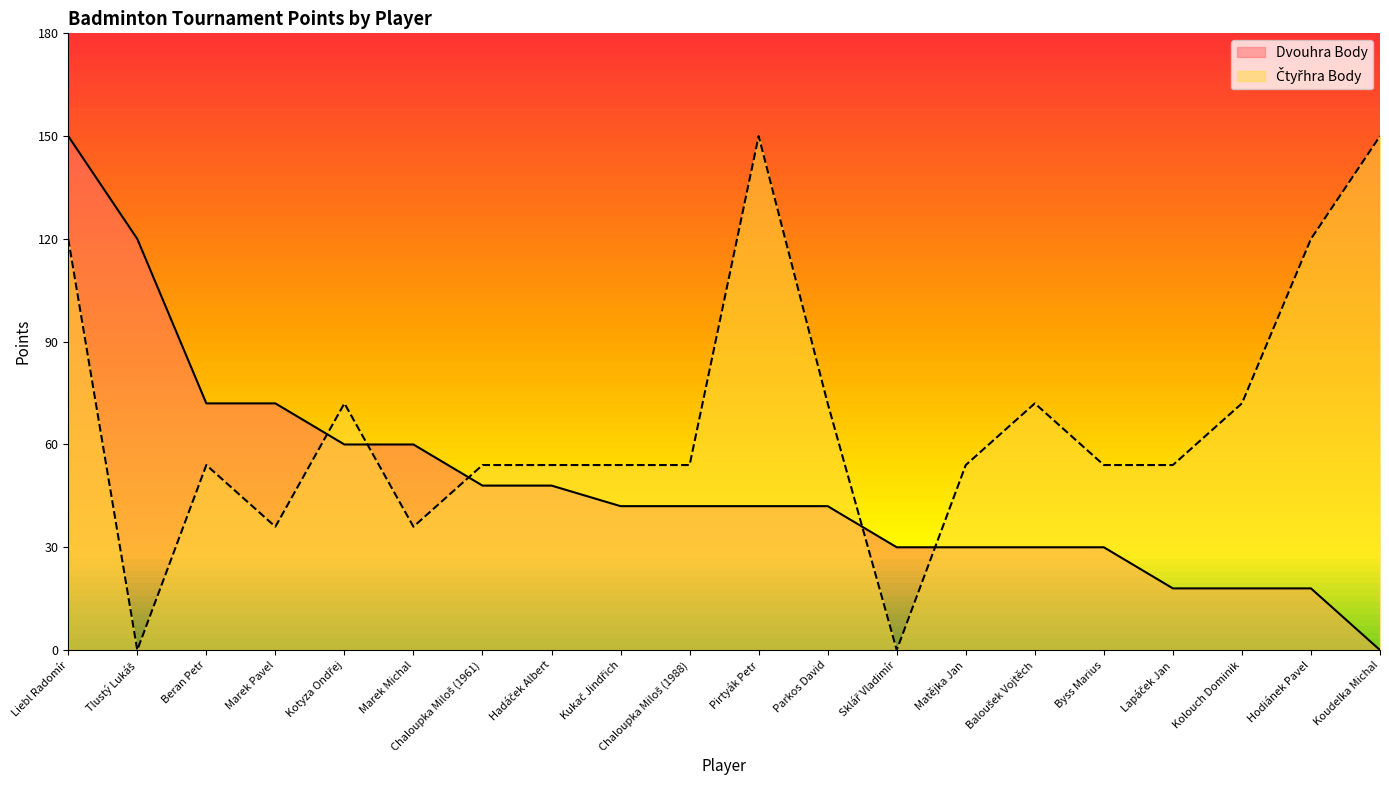

How many values in Čtyřhra Body are above zero?

18